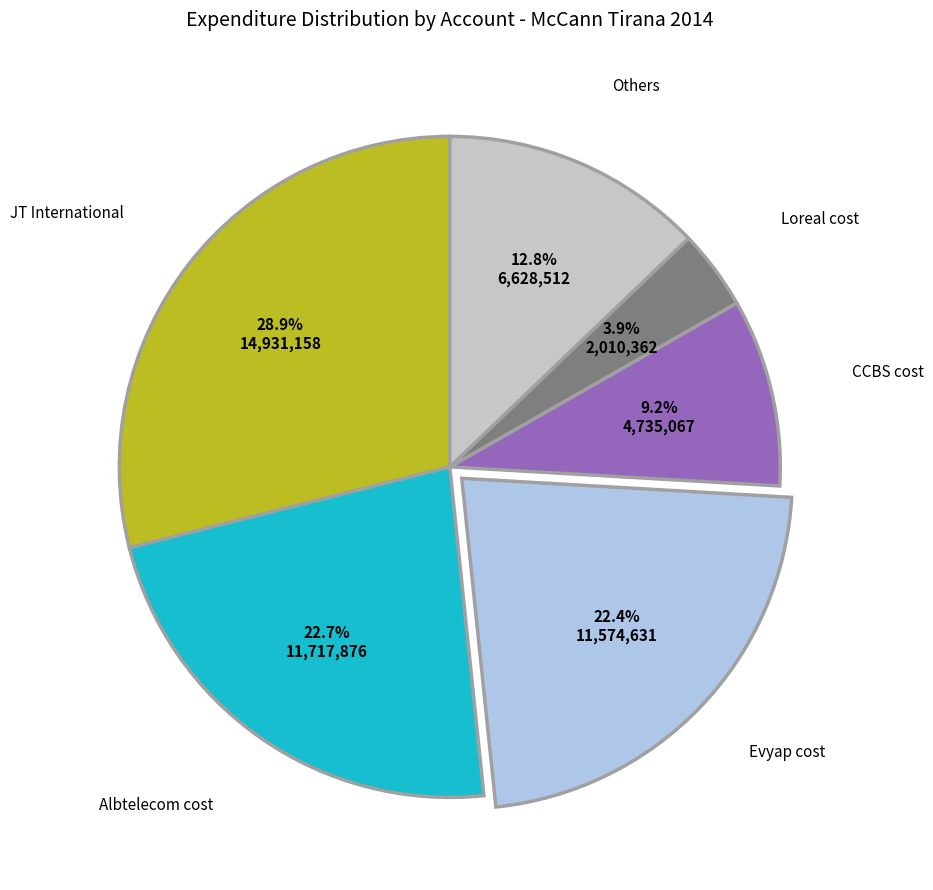

Is there a majority slice in this chart?

No